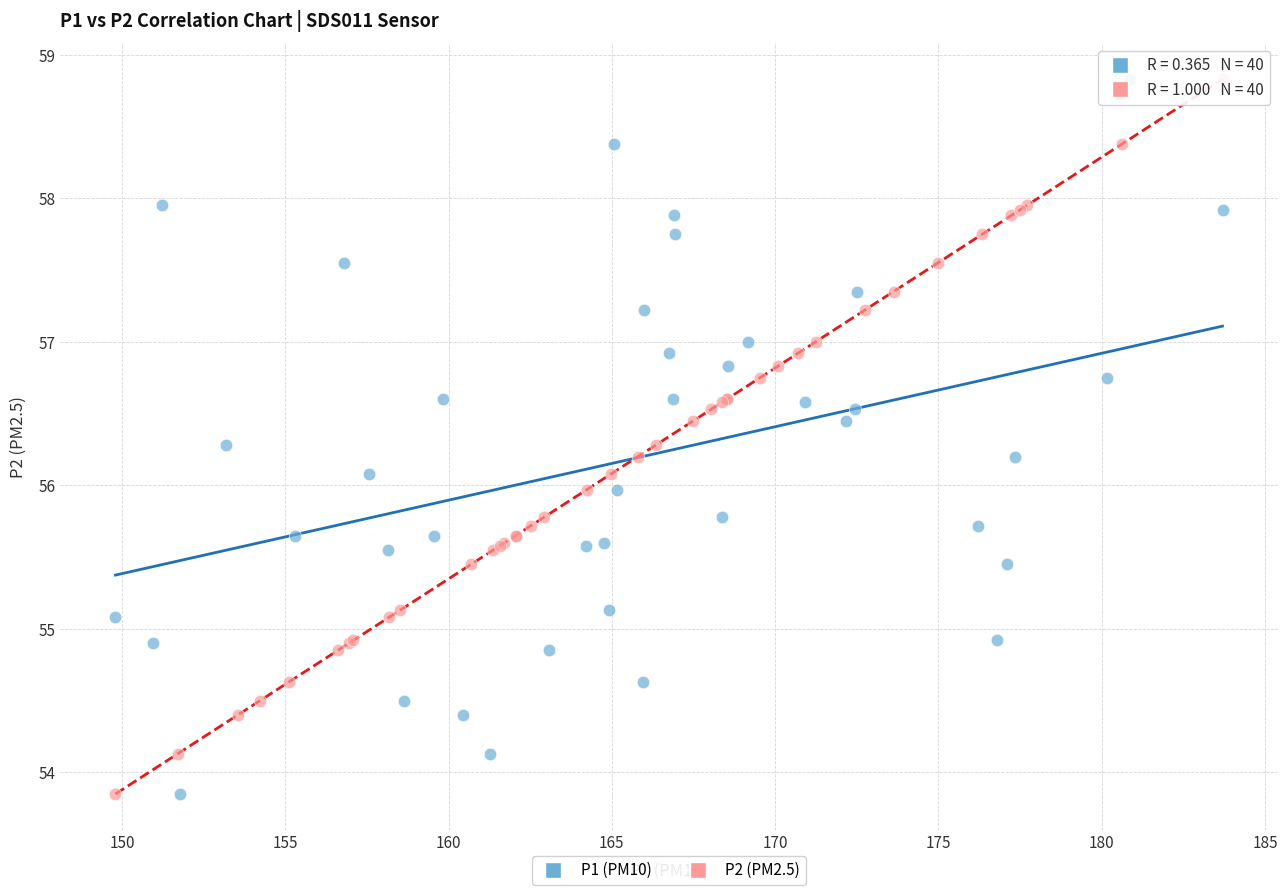

What are all the series names shown in the legend?

P1 (PM10), P2 (PM2.5)